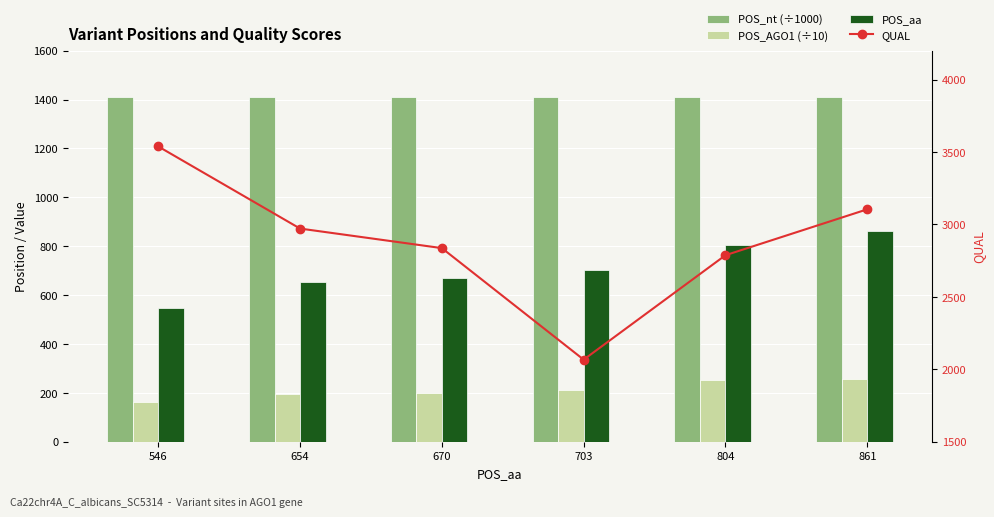

True or false: POS_AGO1 (÷10) has a value of 258.3 at 861.

True